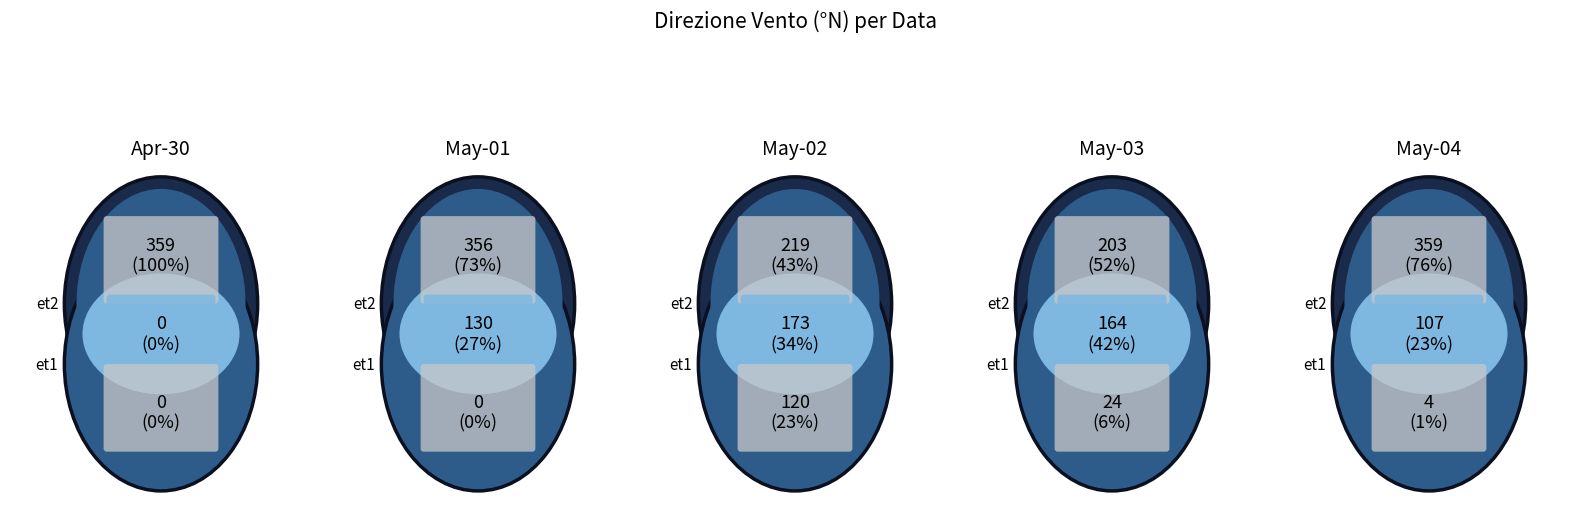

To the nearest percent, what is the combined percentage of 2024-05-04 and 2024-05-01?

29%